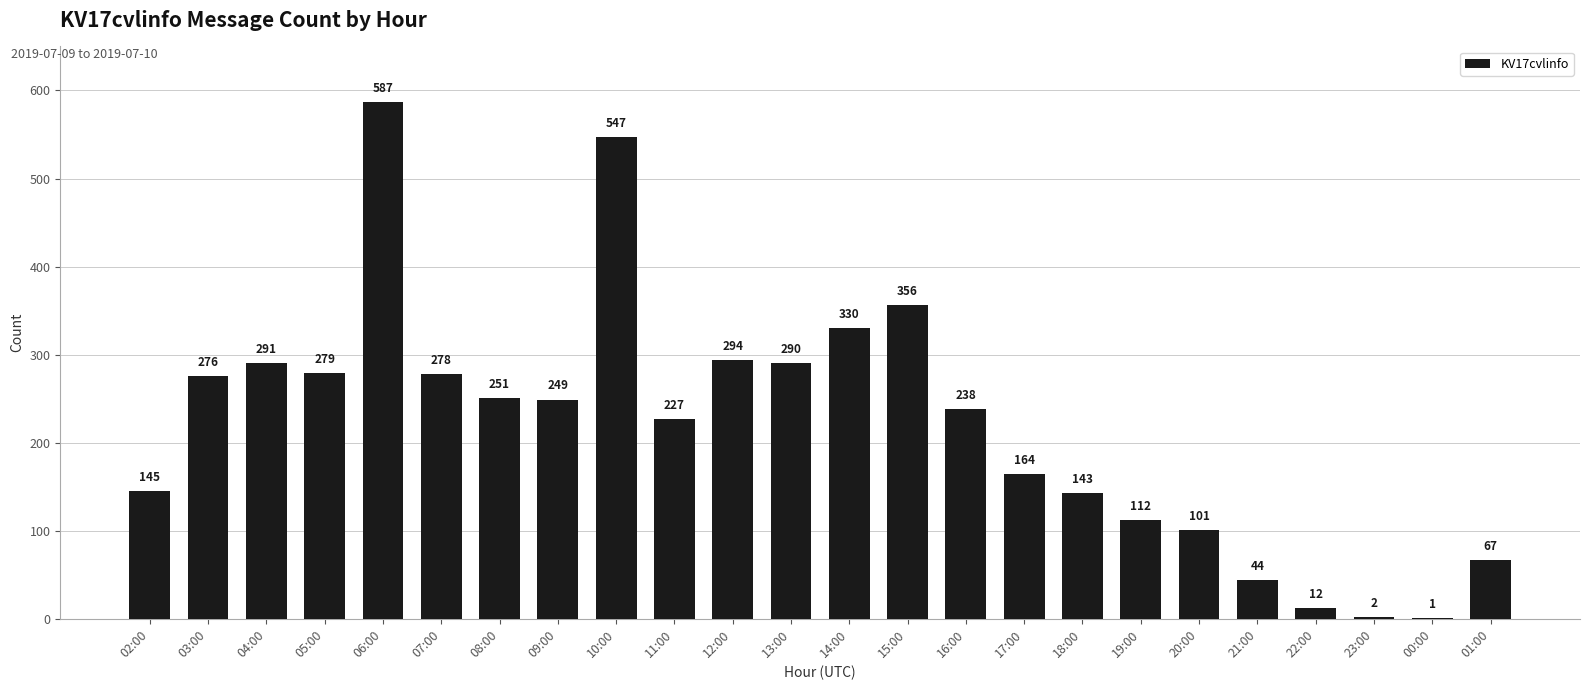

What value does the data have at 16:00?

238